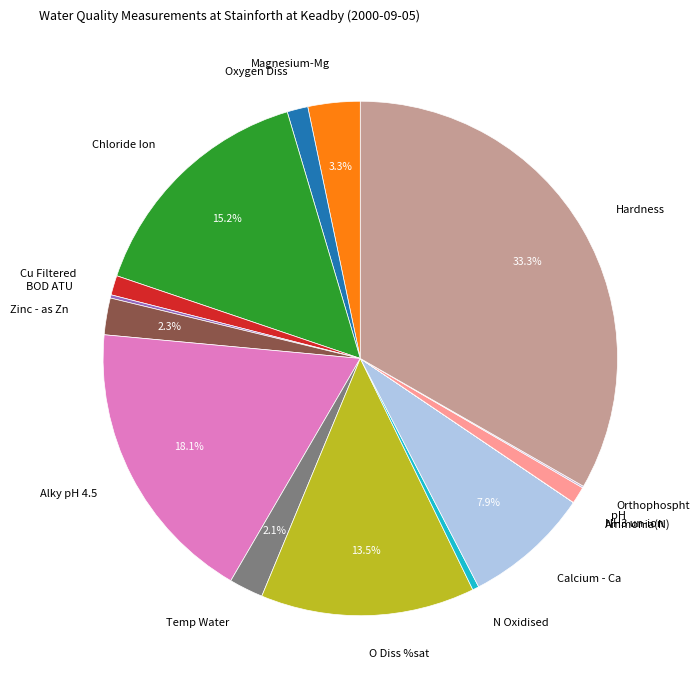

Combined, do N Oxidised and Alky pH 4.5 account for over 50%?

No